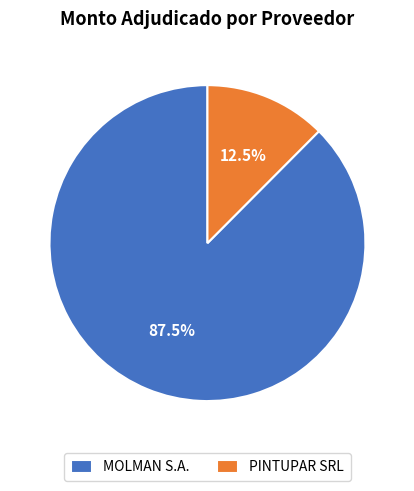

Is there a majority slice in this chart?

Yes